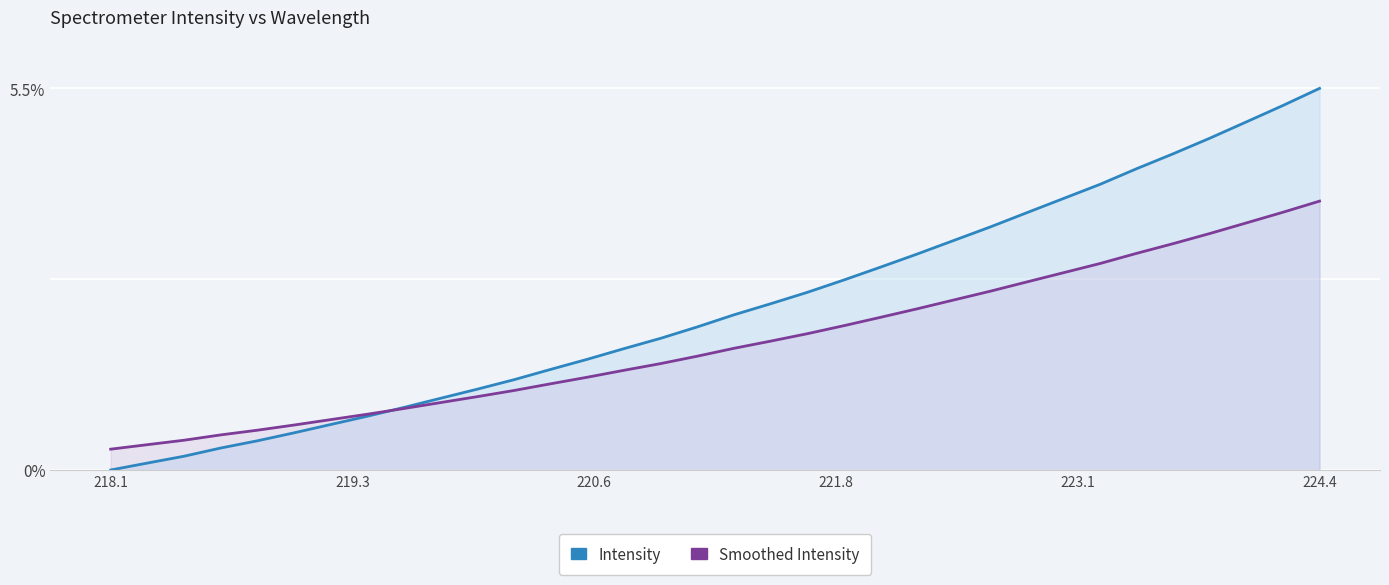

How many lines are shown in the chart?

2